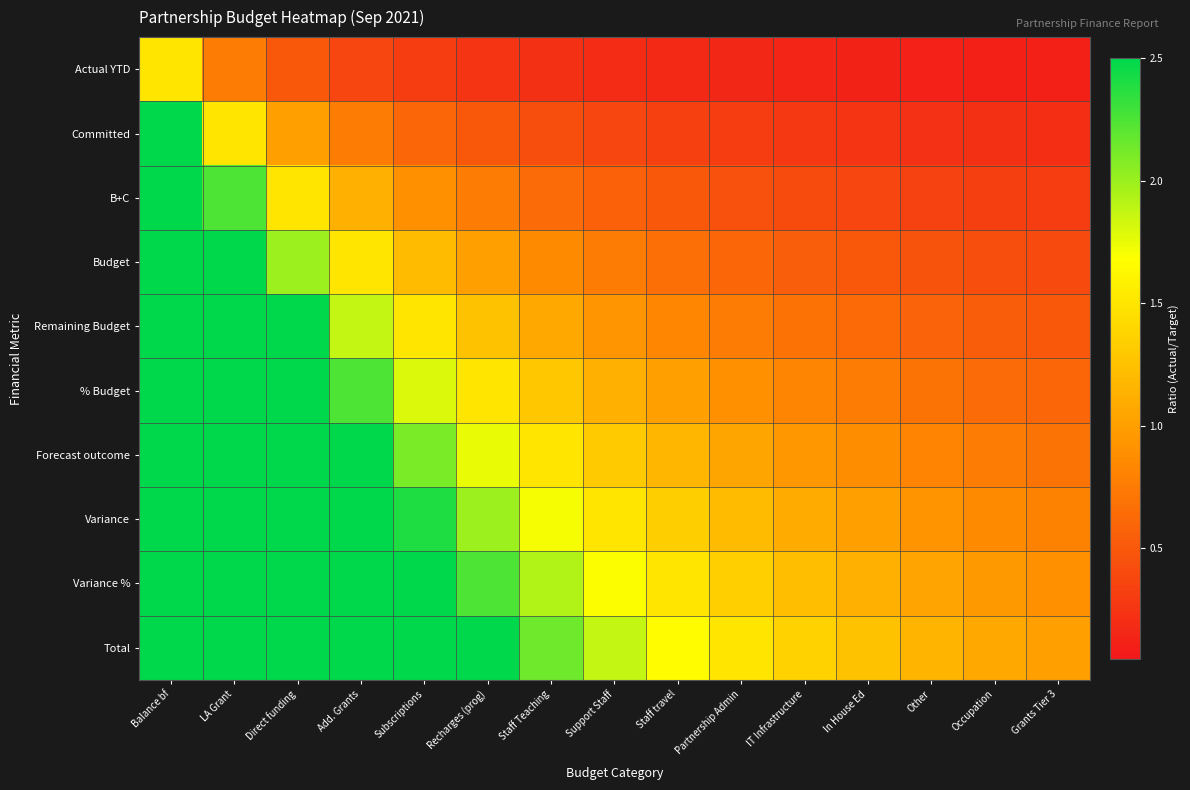

At how many categories does at least one series exceed 6?

2